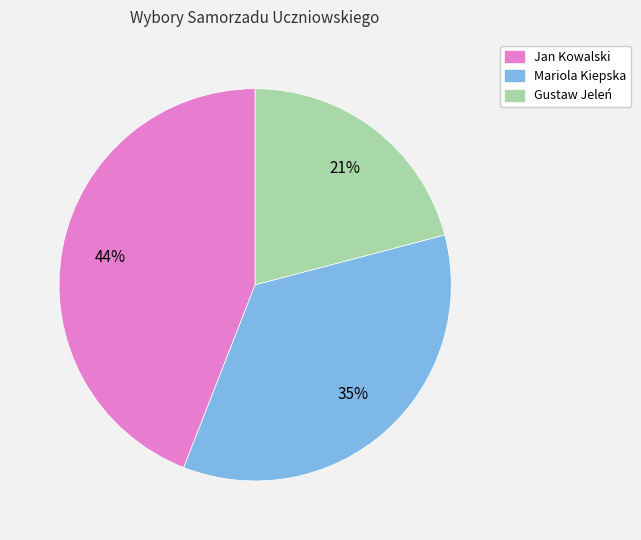

What percentage is the Mariola Kiepska slice, to the nearest percent?

35%